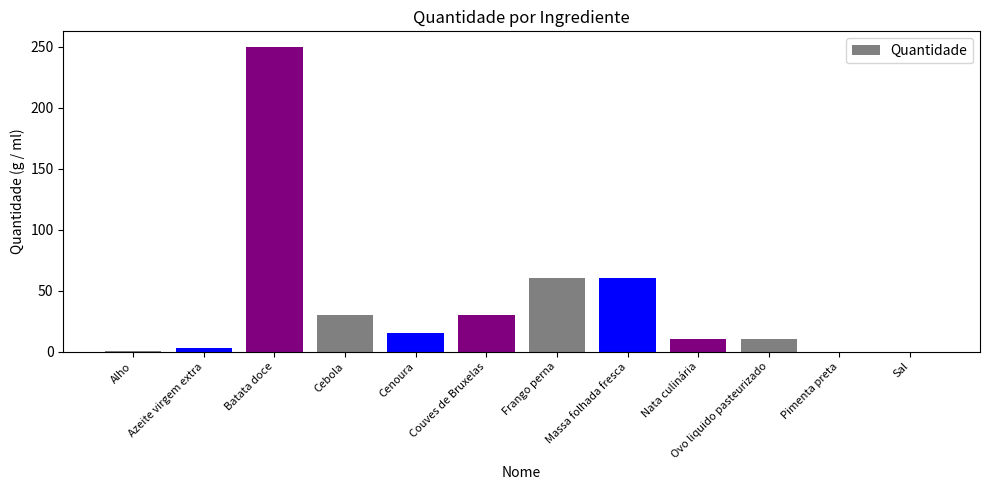

What is the maximum value shown in the chart?

250.0